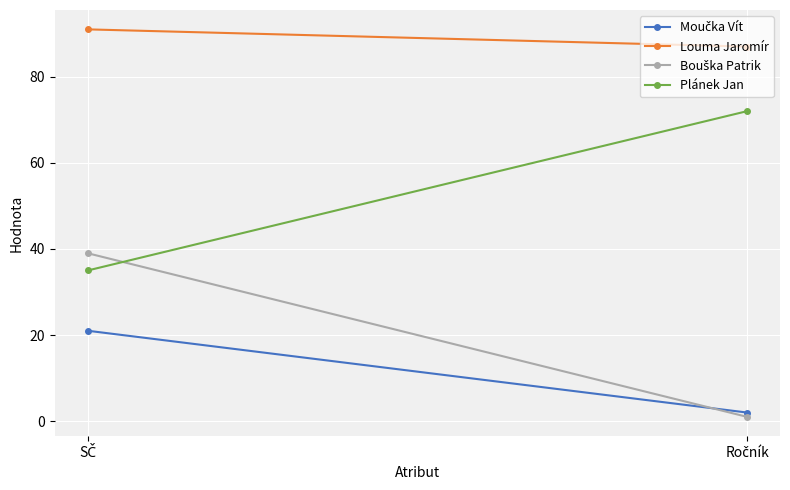

Which series has the largest range (max minus min)?

Bouška Patrik